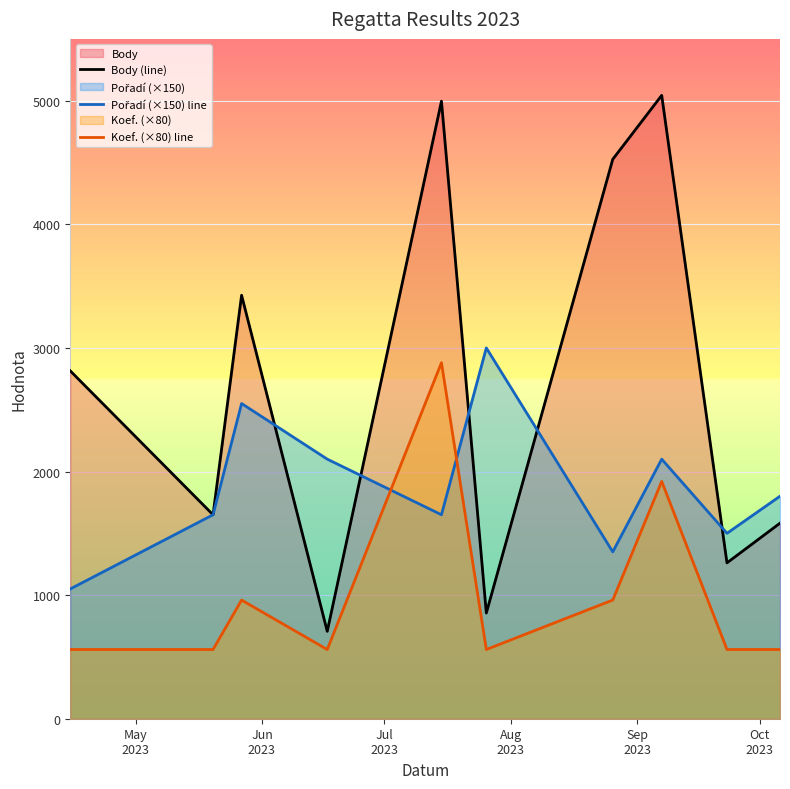

What is the value of the Body (line) point at the 8th from the left?

5043